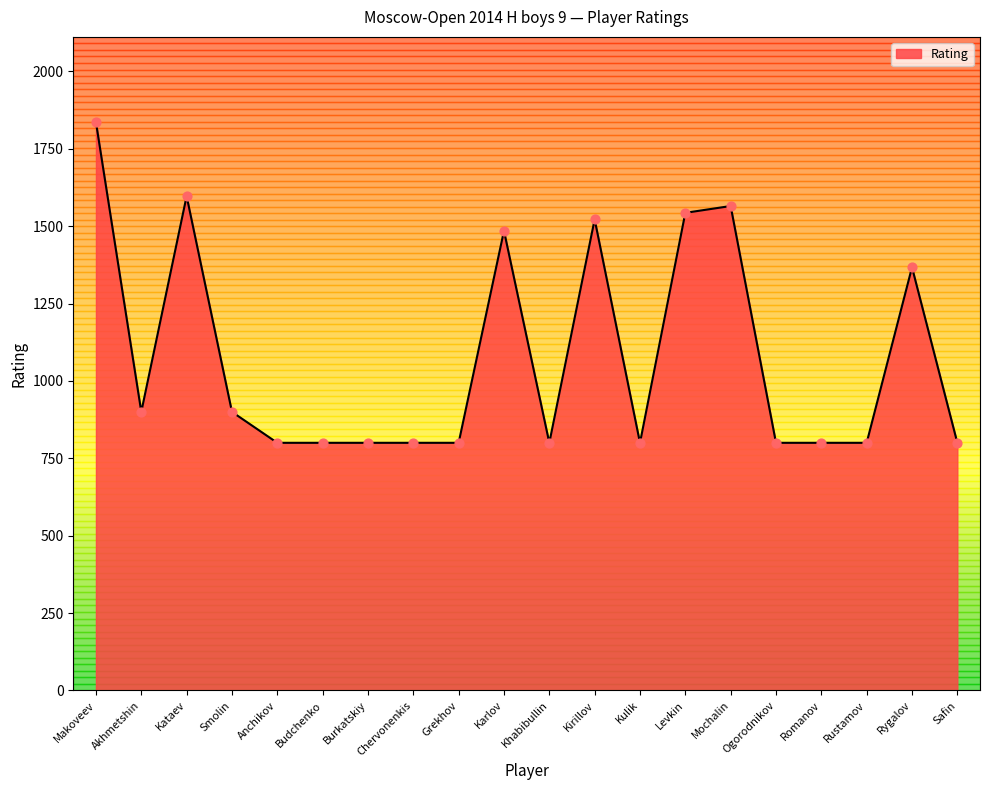

What is the ratio of the value at Burkatskiy to the value at Ogorodnikov?

1.0